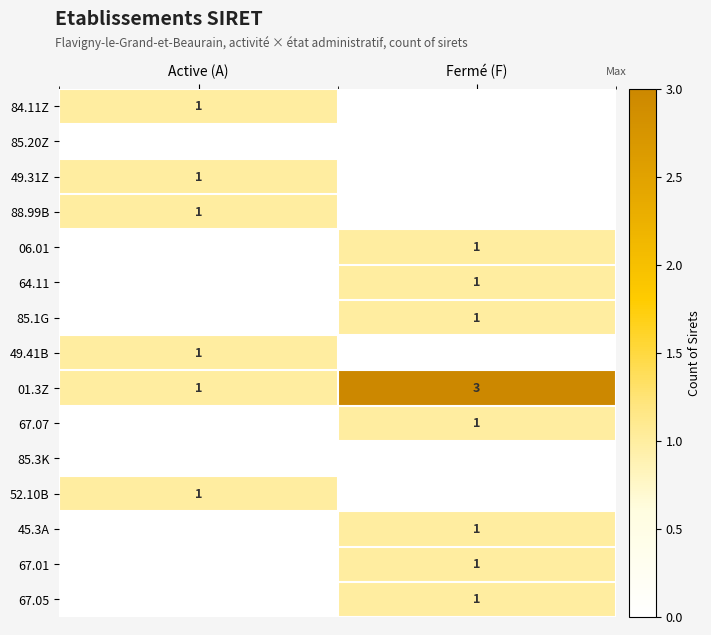

Rank the categories by 01.3Z value from highest to lowest.

Fermé (F), Active (A)